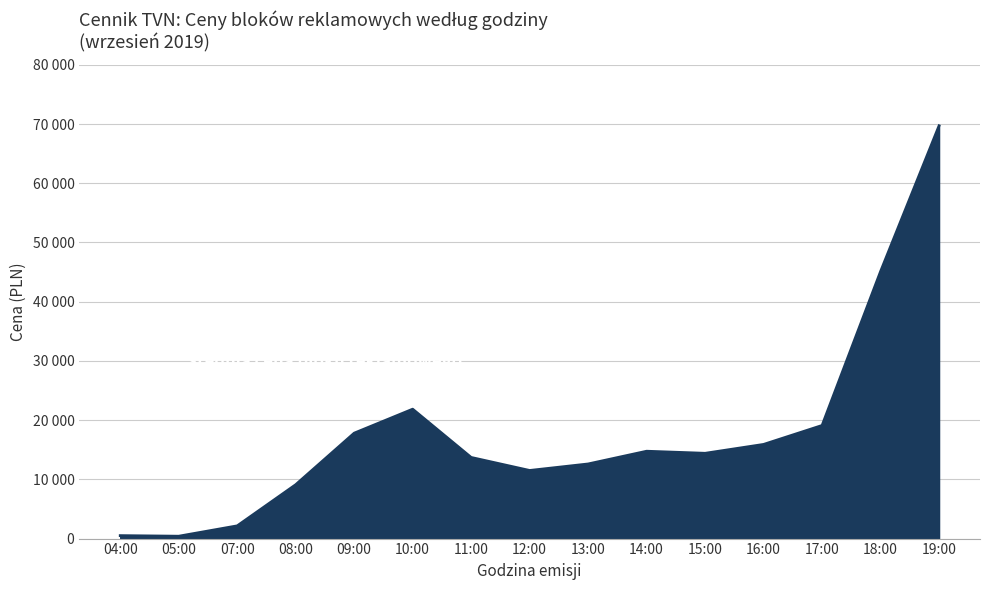

Does the chart have visible grid lines?

Yes